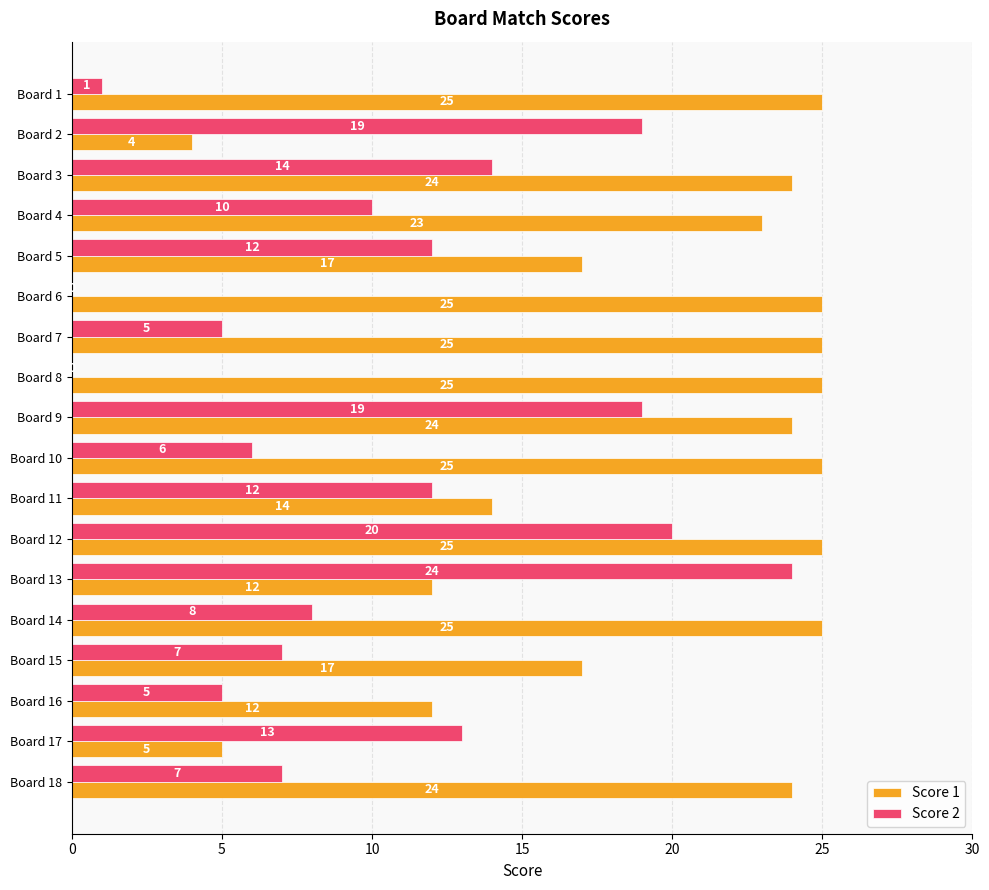

The Score 2 series shows 0 at Board 1. True or false?

False